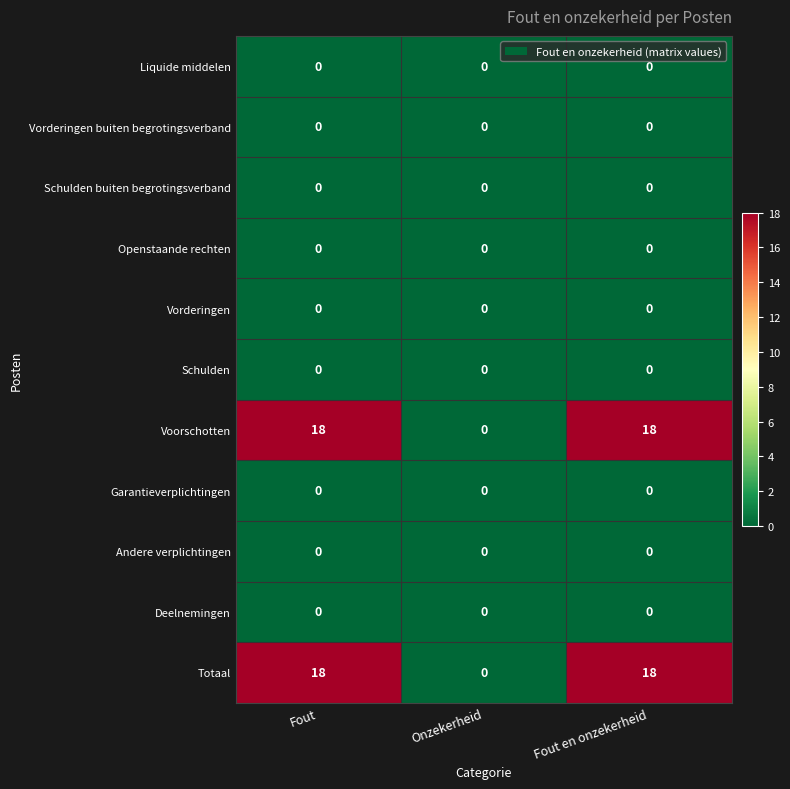

How many series are shown in this chart?

11